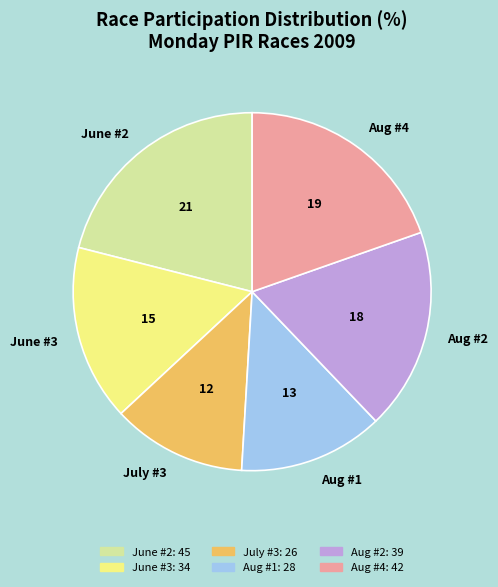

Rank the categories by value from highest to lowest.

June #2, Aug #4, Aug #2, June #3, Aug #1, July #3